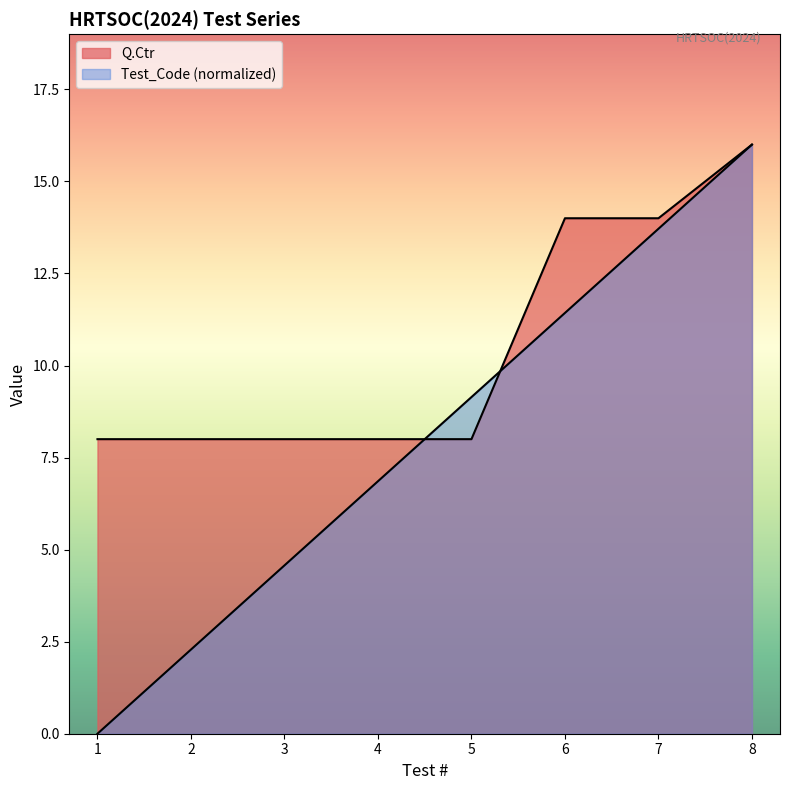

How many values in the Test_Code series are below 9?

4